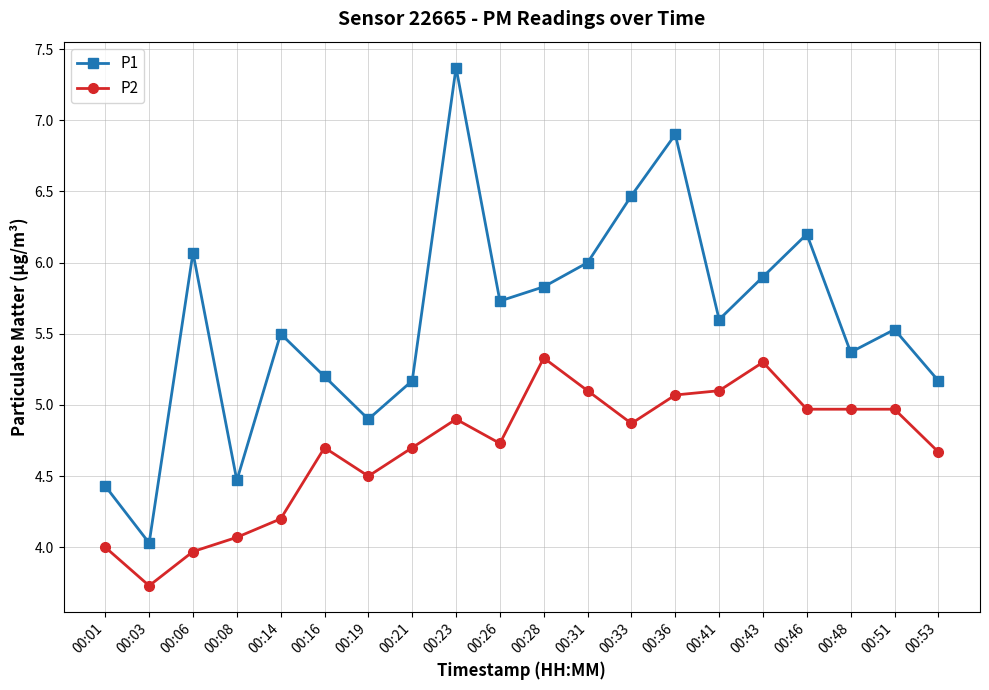

True or false: P1 and P2 cross at least once.

False